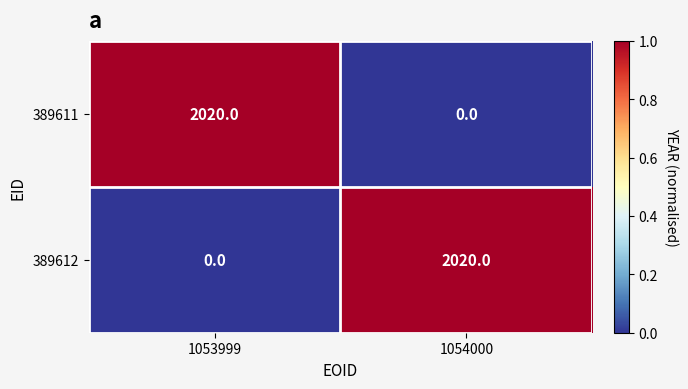

Reading left to right, list all the values displayed in this chart.

389611: 1053999=2020	1054000=0
389612: 1053999=0	1054000=2020